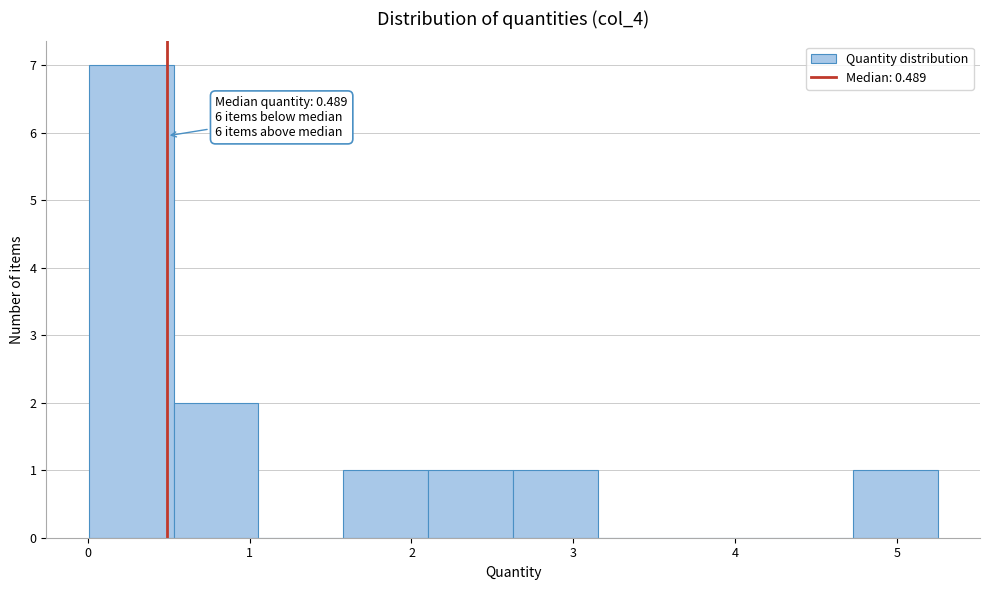

Which range on the x-axis has the tallest bar?

0.0 to 0.5